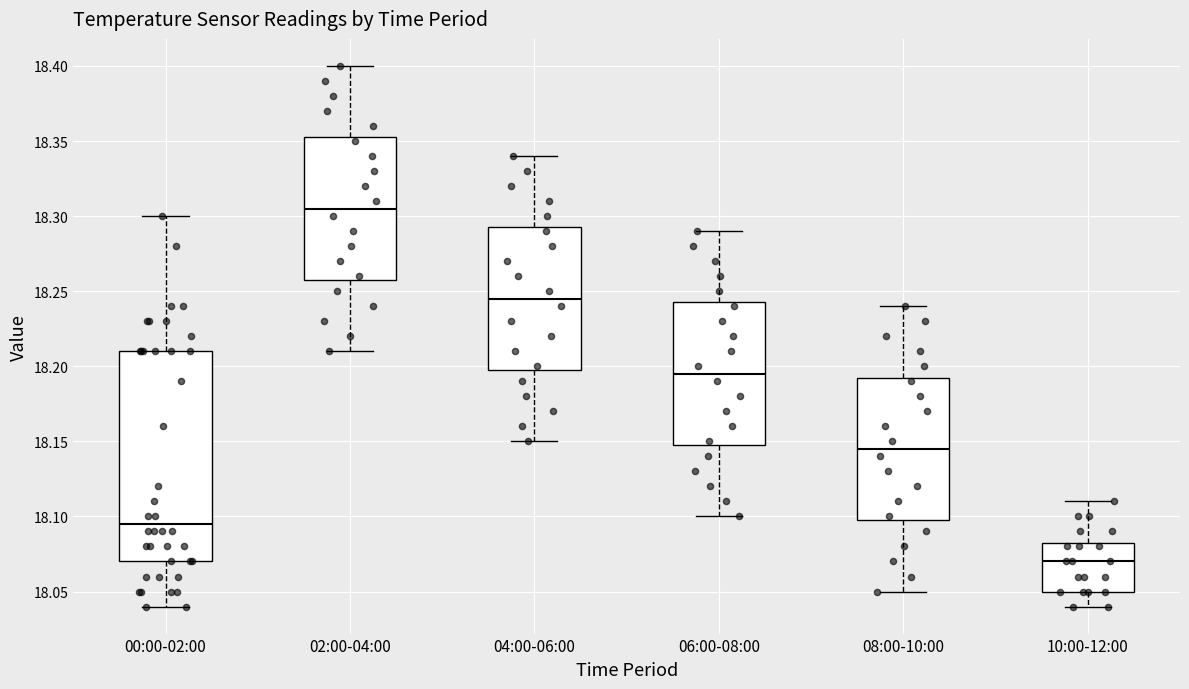

Which box has the highest median line?

02:00-04:00